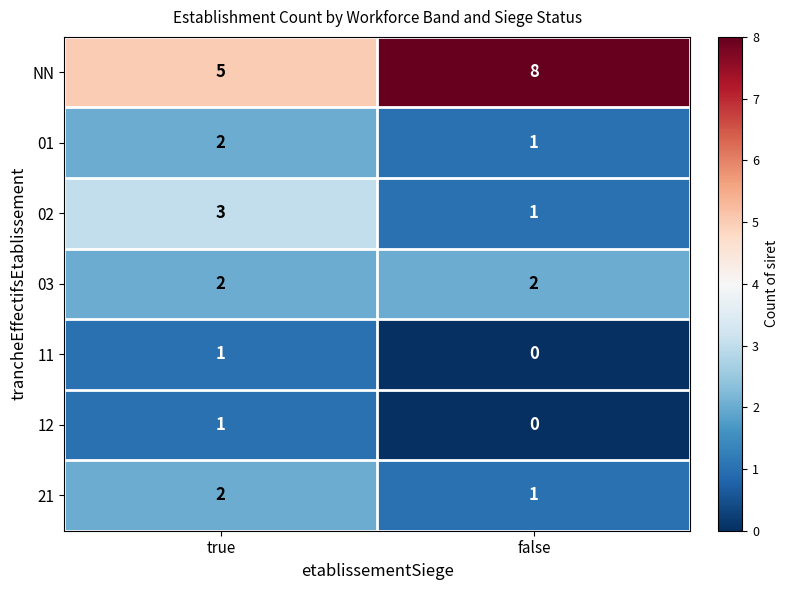

At which label is 12 closest to 0?

false